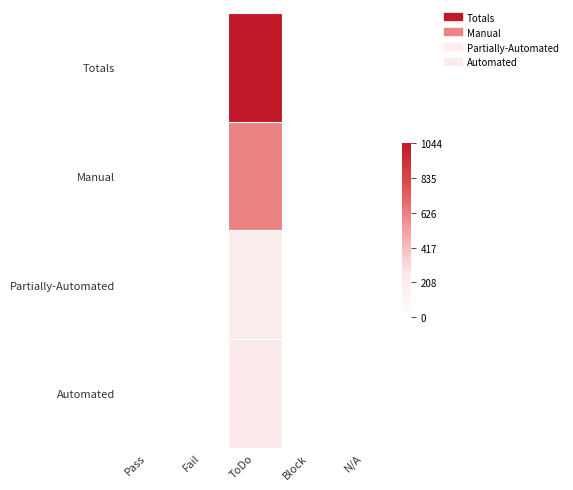

Which series has the largest total across all categories?

Totals